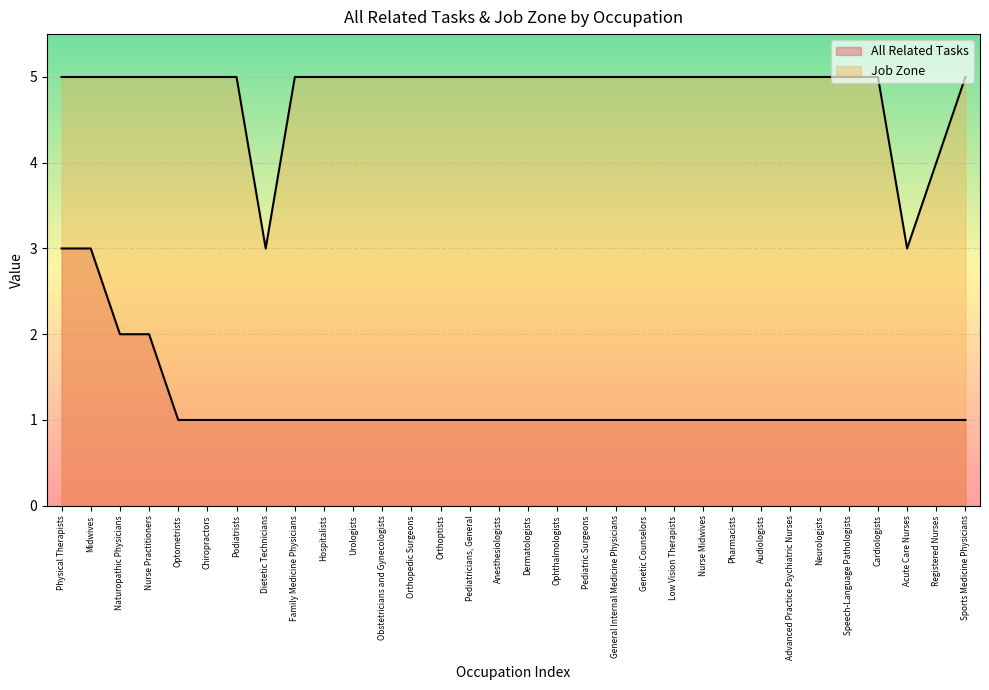

Reading left to right, transcribe all the data shown in this chart.

All Related Tasks: Physical Therapists=3	Midwives=3	Naturopathic Physicians=2	Nurse Practitioners=2	Optometrists=1	Chiropractors=1	Podiatrists=1	Dietetic Technicians=1	Family Medicine Physicians=1	Hospitalists=1	Urologists=1	Obstetricians and Gynecologists=1	Orthopedic Surgeons=1	Orthoptists=1	Pediatricians, General=1	Anesthesiologists=1	Dermatologists=1	Ophthalmologists=1	Pediatric Surgeons=1	General Internal Medicine Physicians=1	Genetic Counselors=1	Low Vision Therapists=1	Nurse Midwives=1	Pharmacists=1	Audiologists=1	Advanced Practice Psychiatric Nurses=1	Neurologists=1	Speech-Language Pathologists=1	Cardiologists=1	Acute Care Nurses=1	Registered Nurses=1	Sports Medicine Physicians=1
Job Zone: Physical Therapists=5	Midwives=5	Naturopathic Physicians=5	Nurse Practitioners=5	Optometrists=5	Chiropractors=5	Podiatrists=5	Dietetic Technicians=3	Family Medicine Physicians=5	Hospitalists=5	Urologists=5	Obstetricians and Gynecologists=5	Orthopedic Surgeons=5	Orthoptists=5	Pediatricians, General=5	Anesthesiologists=5	Dermatologists=5	Ophthalmologists=5	Pediatric Surgeons=5	General Internal Medicine Physicians=5	Genetic Counselors=5	Low Vision Therapists=5	Nurse Midwives=5	Pharmacists=5	Audiologists=5	Advanced Practice Psychiatric Nurses=5	Neurologists=5	Speech-Language Pathologists=5	Cardiologists=5	Acute Care Nurses=3	Registered Nurses=4	Sports Medicine Physicians=5